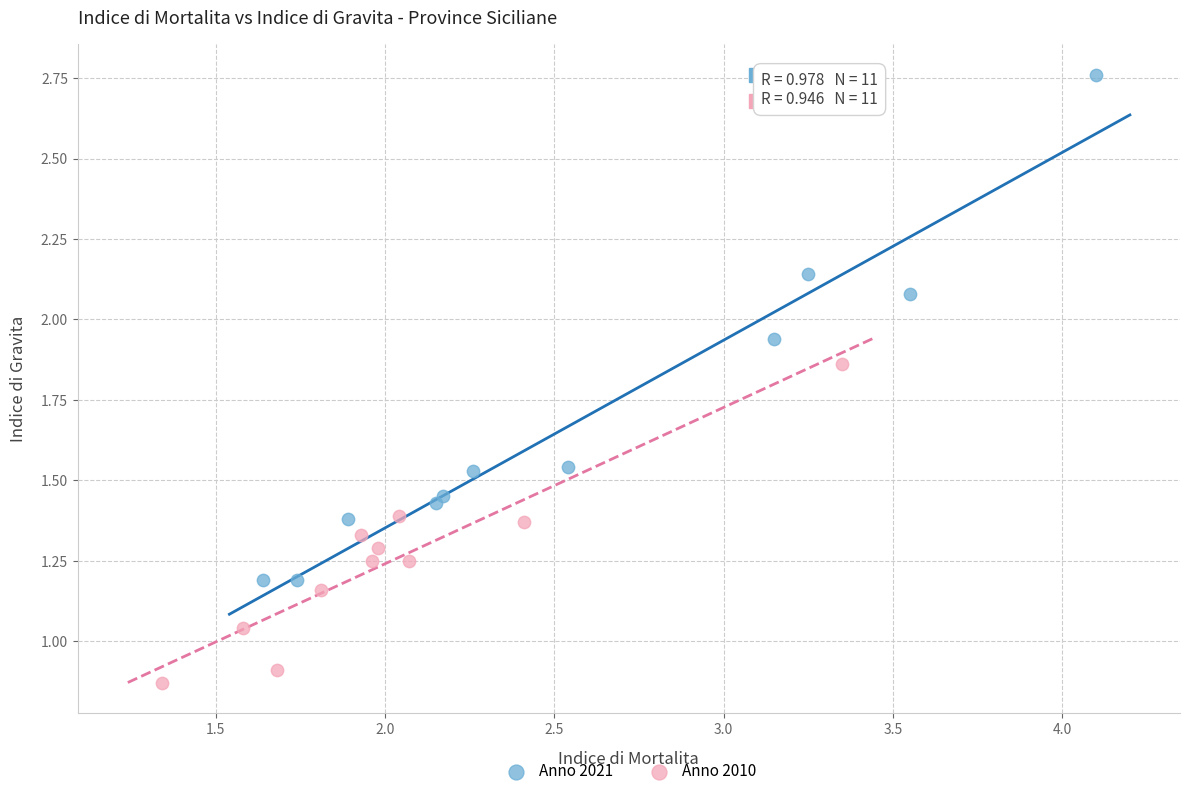

Which series has the largest Y range (max minus min)?

Anno 2021